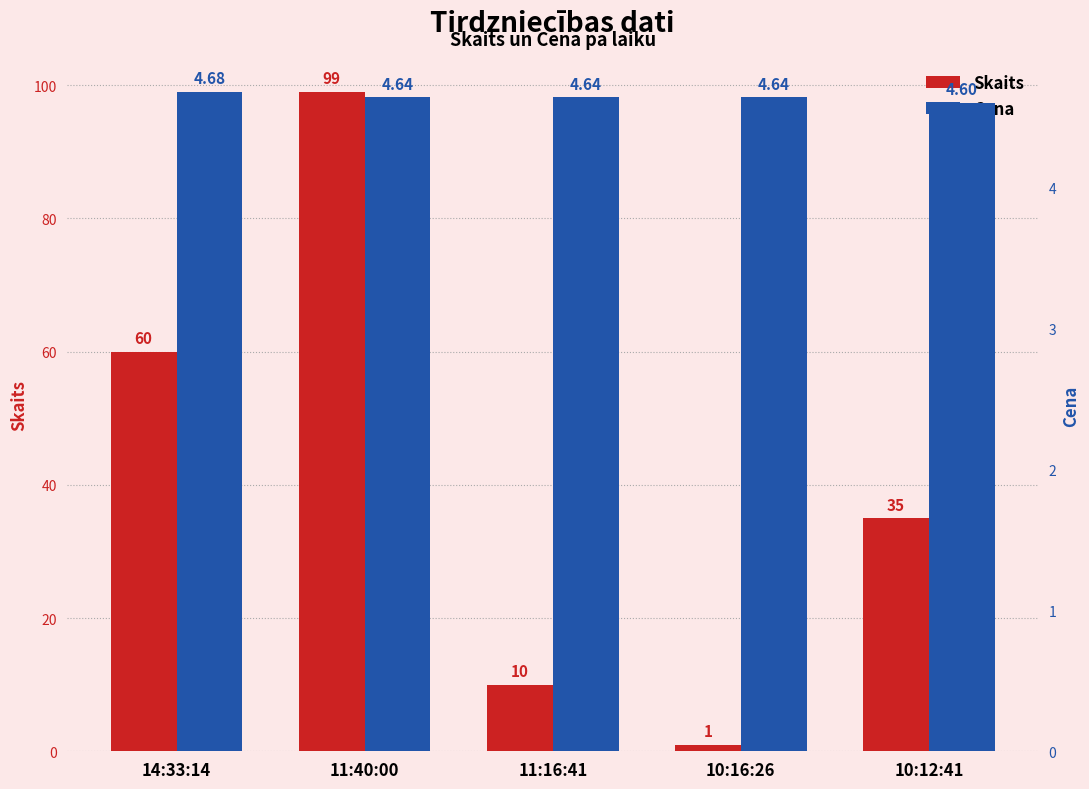

What is the difference between the highest and lowest values at 10:12:41?

30.4